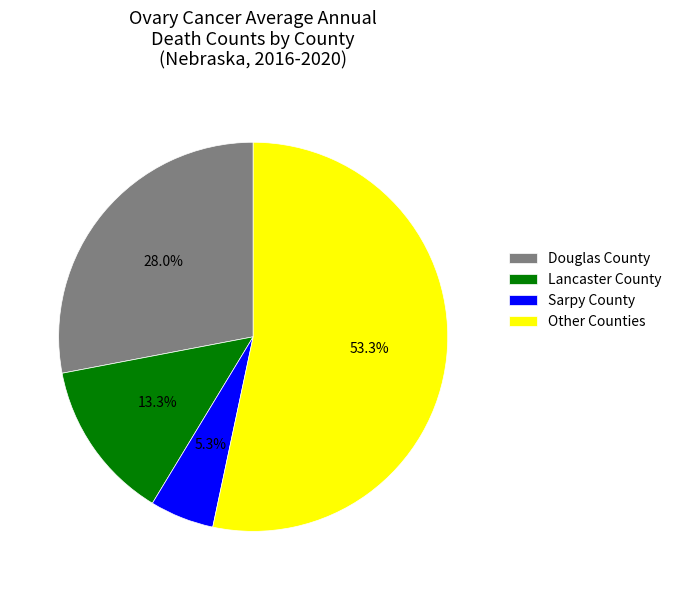

Which has a higher value, Douglas County or Lancaster County?

Douglas County